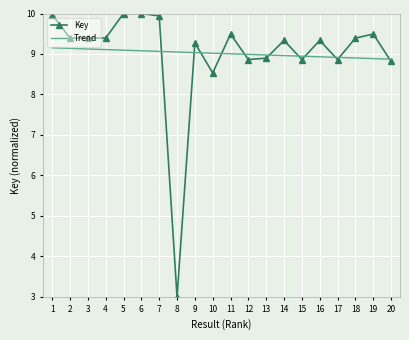

What is the difference between the maximum and minimum values in the Key series?

7.0